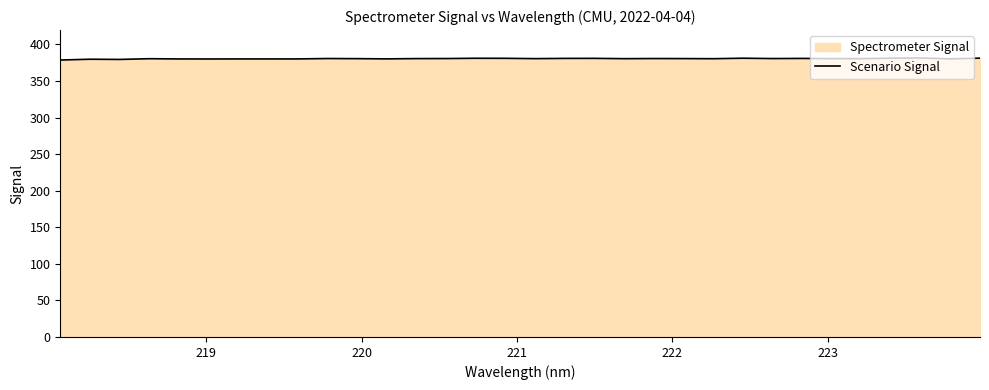

What is the greatest value displayed?

381.4